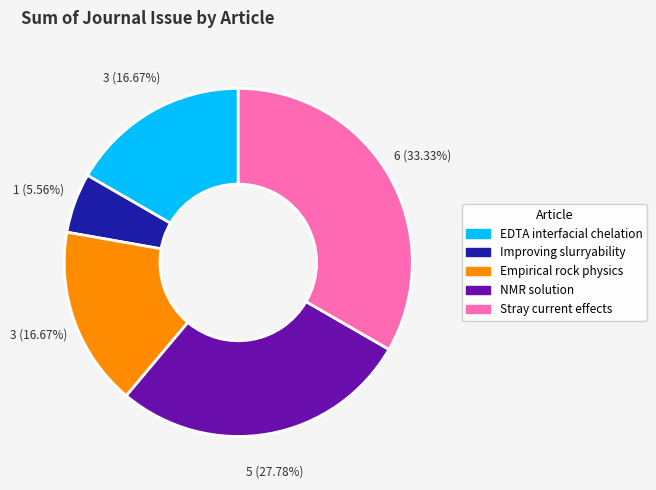

Does any single category account for the majority?

No